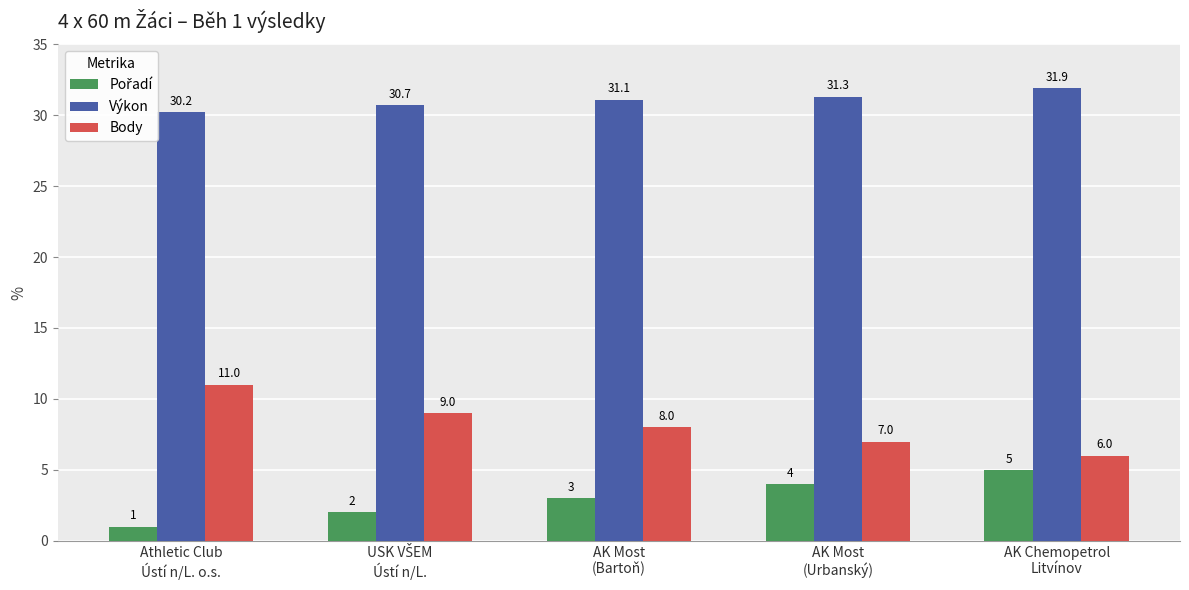

What is the difference between the second highest and second lowest values in the Body series?

2.0